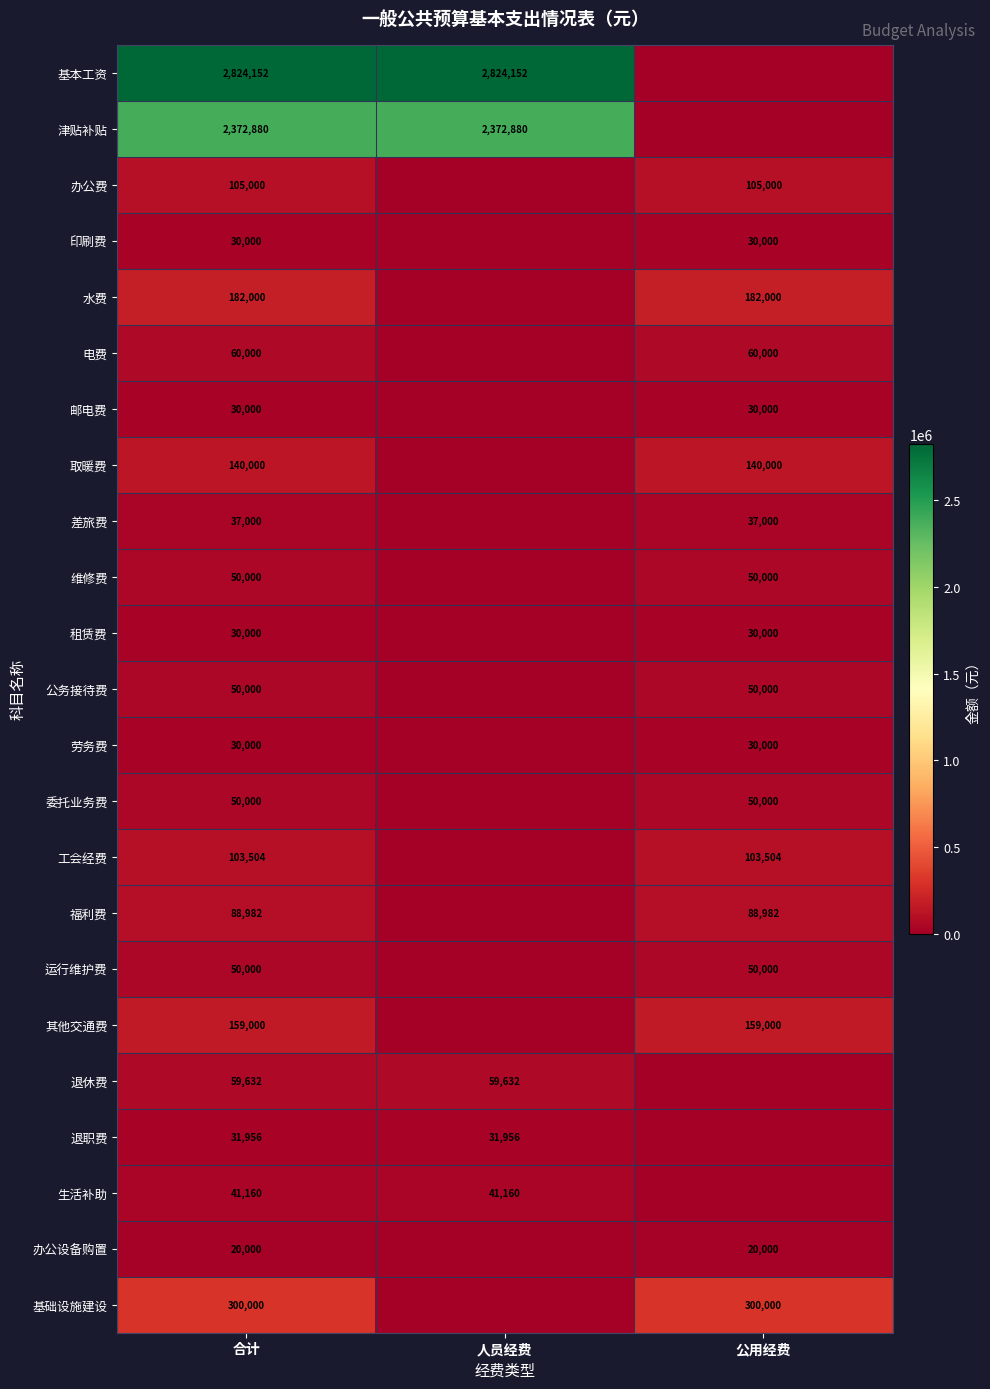

What is the spread (max minus min) of values at 合计?

2804152